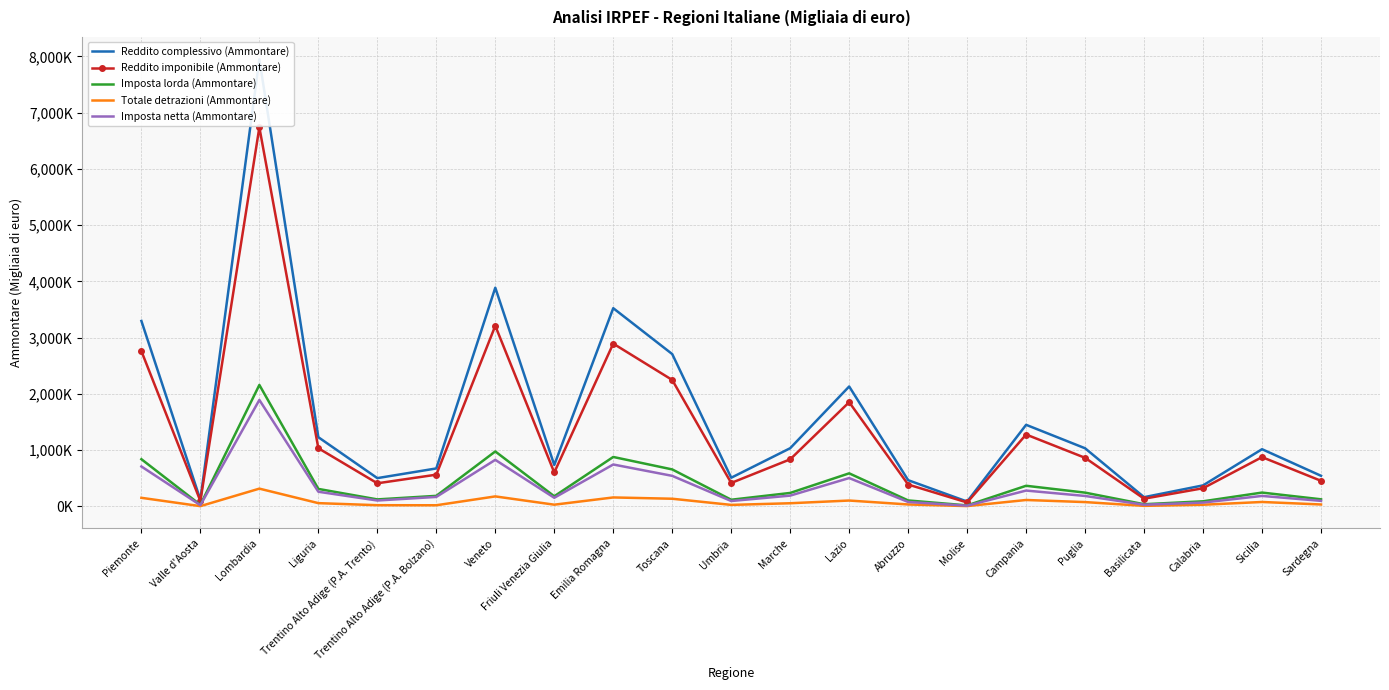

What is the approximate value of Reddito imponibile (Ammontare) at Valle d'Aosta, to the nearest 100?

98000